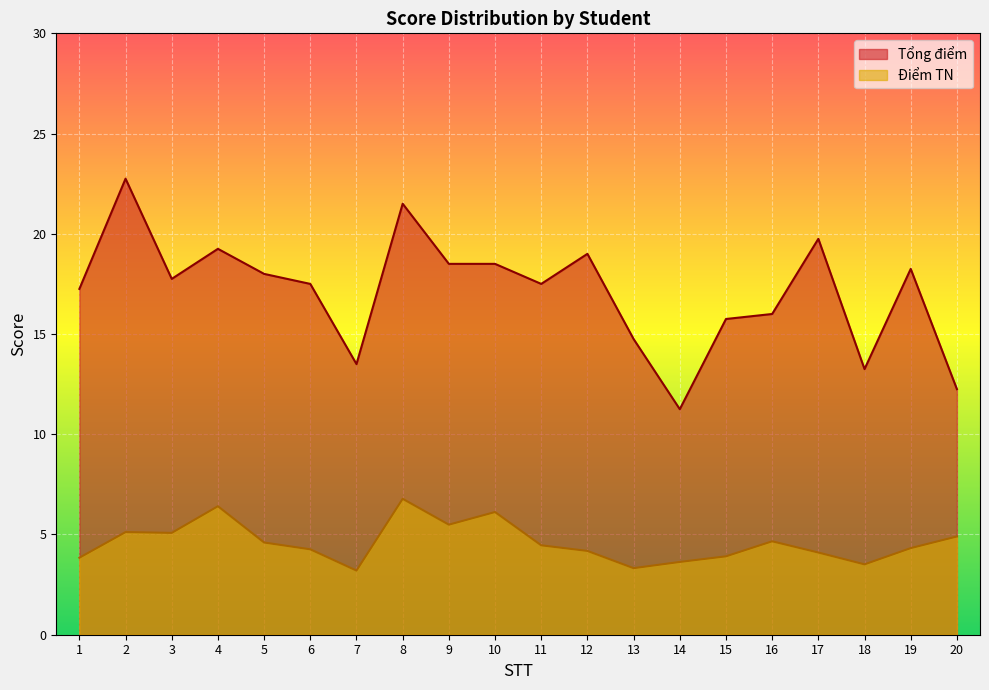

The value of Điểm TN at 5 is 6.8. True or false?

False